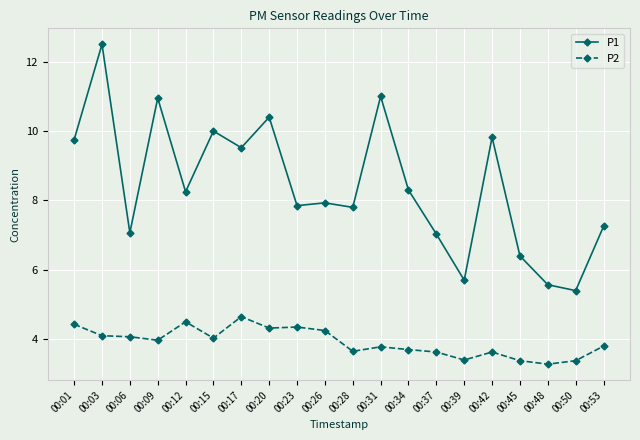

Which label corresponds to the largest value in the chart?

00:03